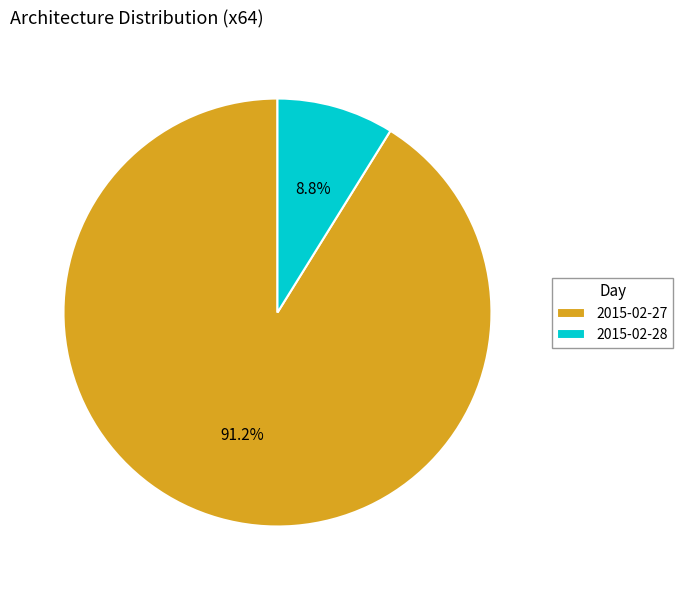

The 2015-02-27 slice represents 91% of the pie. True or false?

True